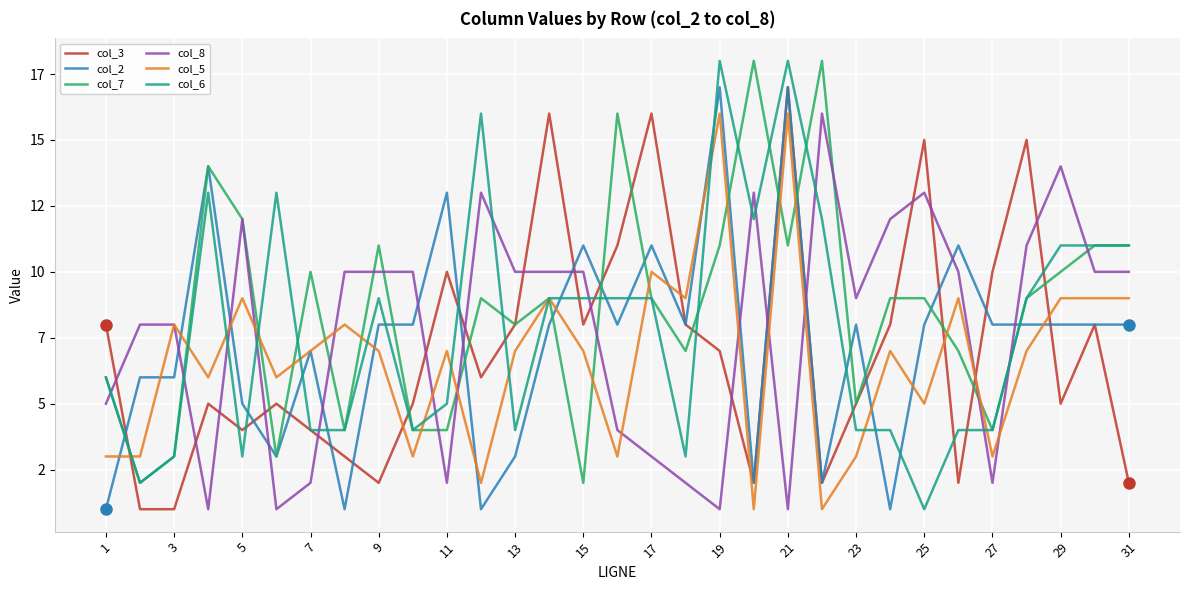

Which series has the largest total across all categories?

col_7